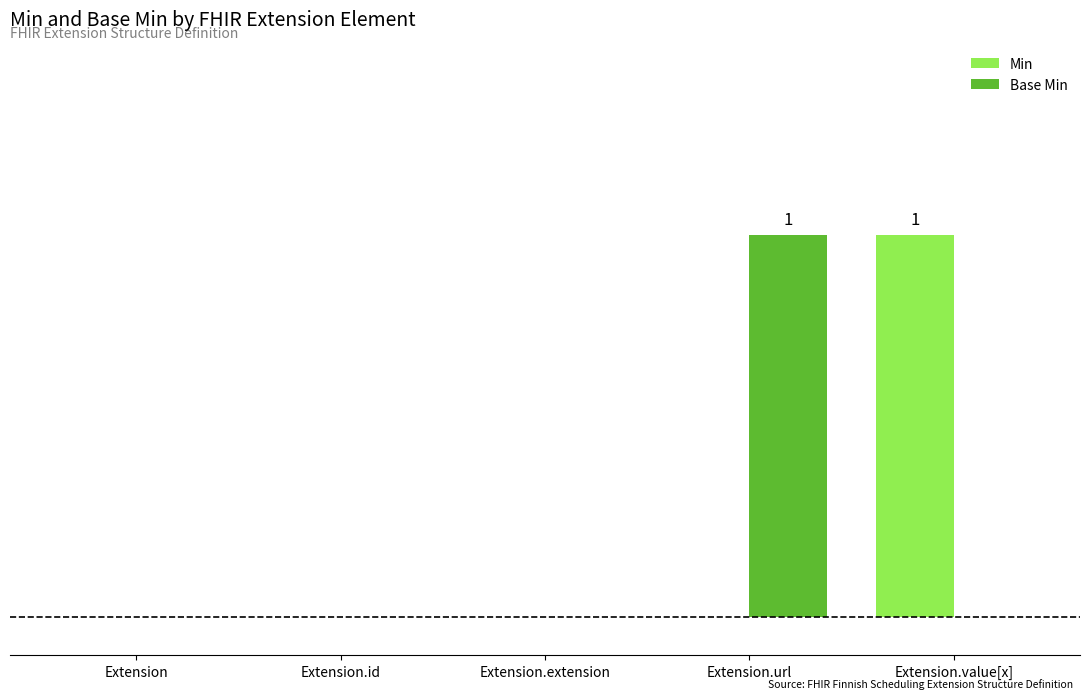

What are all the series names shown in the legend?

Min, Base Min